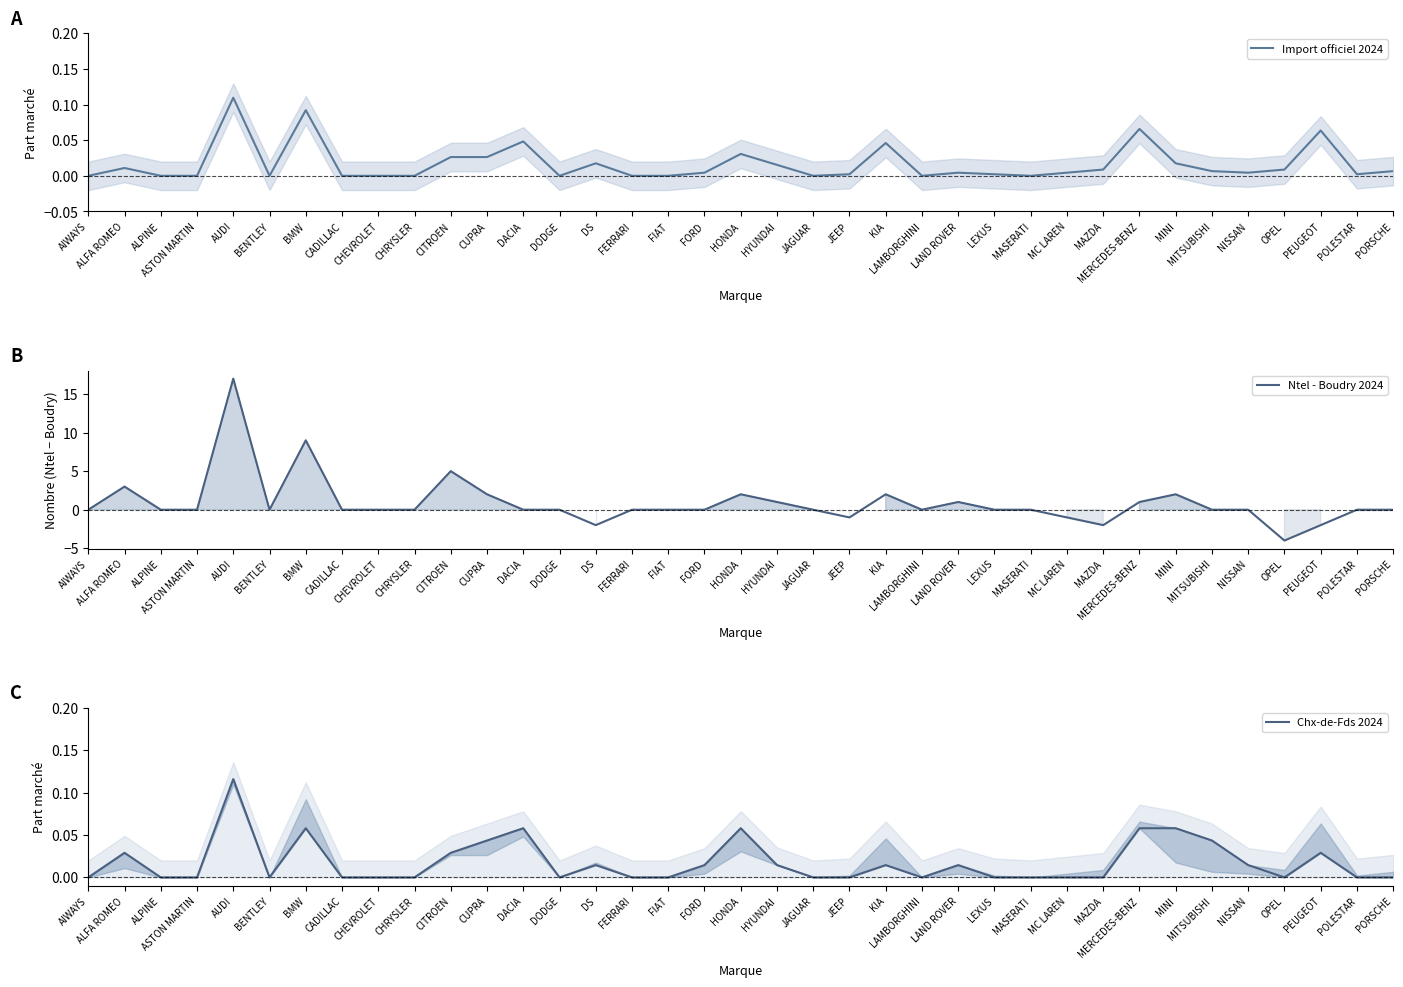

True or false: Import officiel 2024 and Chx-de-Fds 2024 cross at least once.

True